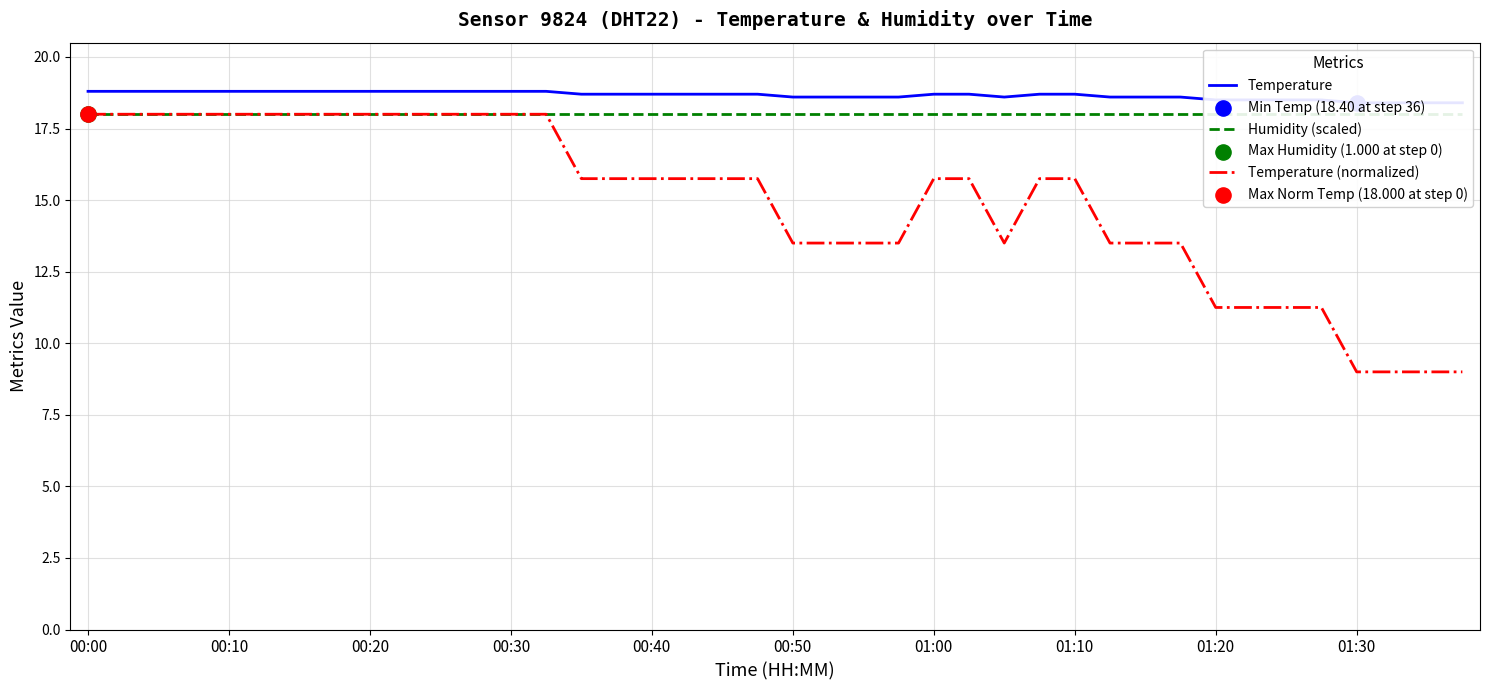

Which series contains the highest Y value?

Temperature